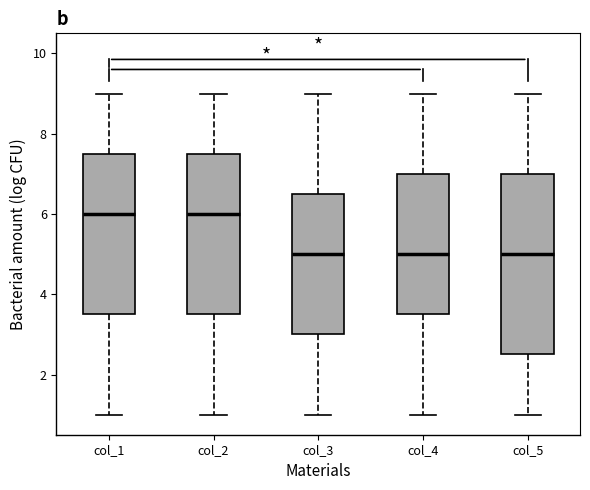

Reading left to right, read every box against the y-axis: the position of its median line, the range the box covers, and the ends of its whiskers. The values are not printed on the chart, so give them approximately, as read against the axis.

col_1: median 6.0, box 3.6 to 7.6, whiskers 1.0 to 9.0
col_2: median 6.0, box 3.6 to 7.6, whiskers 1.0 to 9.0
col_3: median 5.0, box 3.0 to 6.6, whiskers 1.0 to 9.0
col_4: median 5.0, box 3.6 to 7.0, whiskers 1.0 to 9.0
col_5: median 5.0, box 2.6 to 7.0, whiskers 1.0 to 9.0